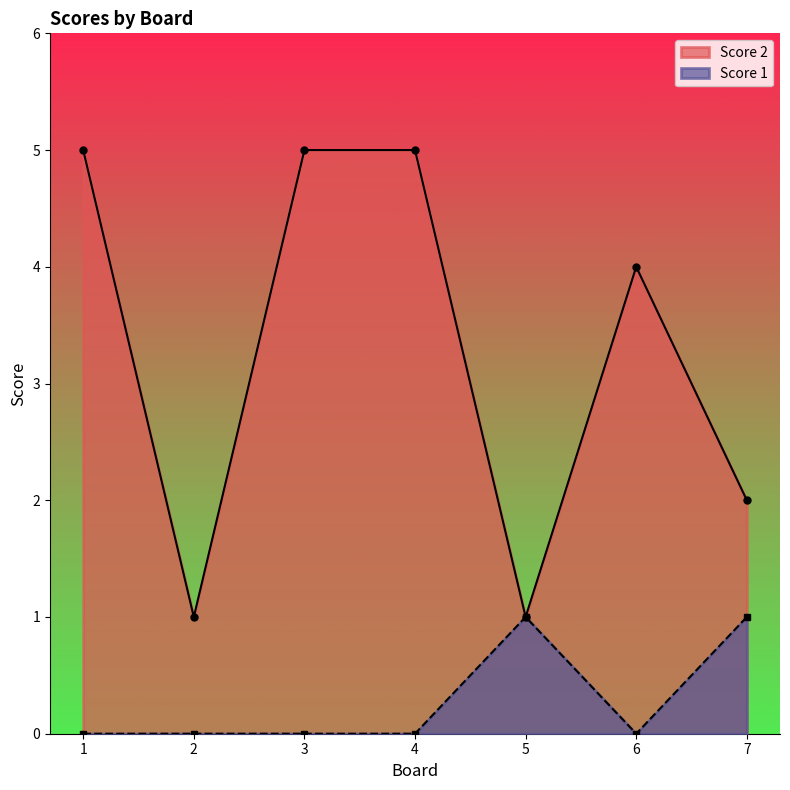

Rank the series by their maximum value, from highest to lowest.

Score 2, Score 1